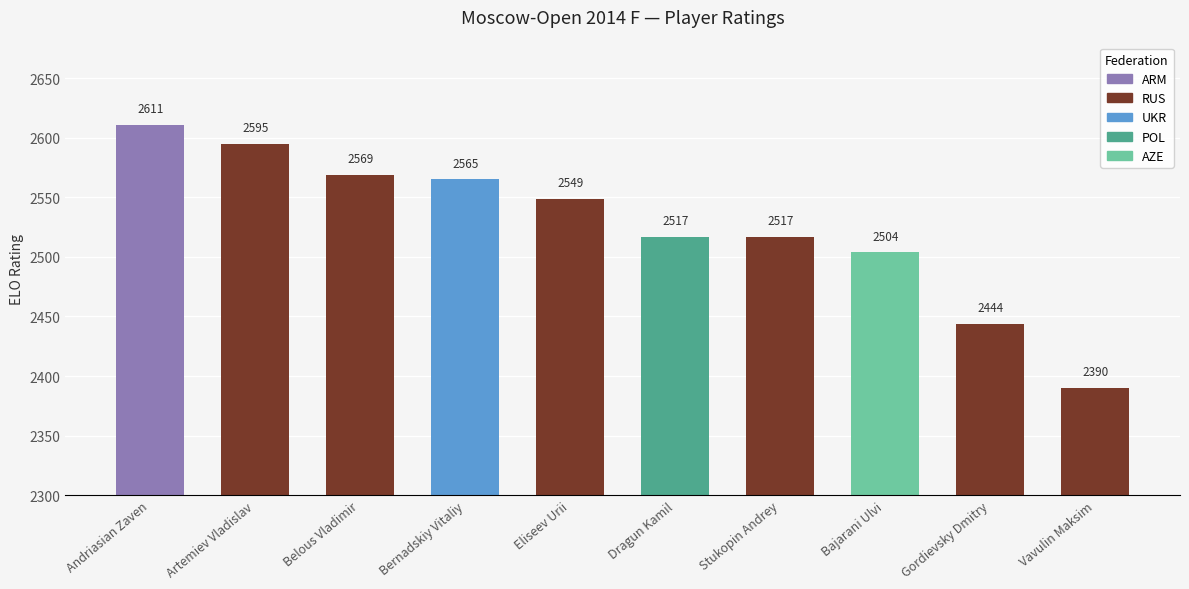

How many bars are there in total?

10